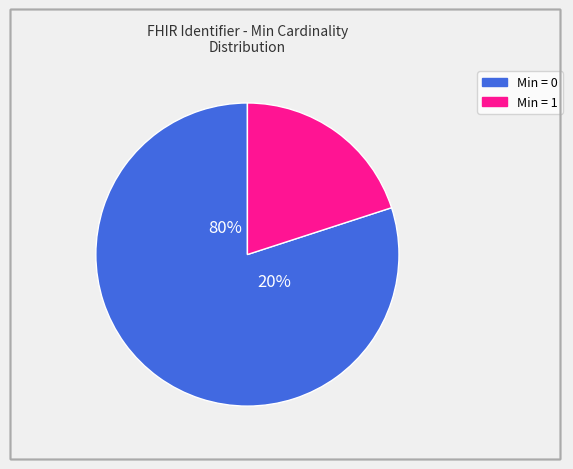

Does Identifier represent more than half of the total?

No